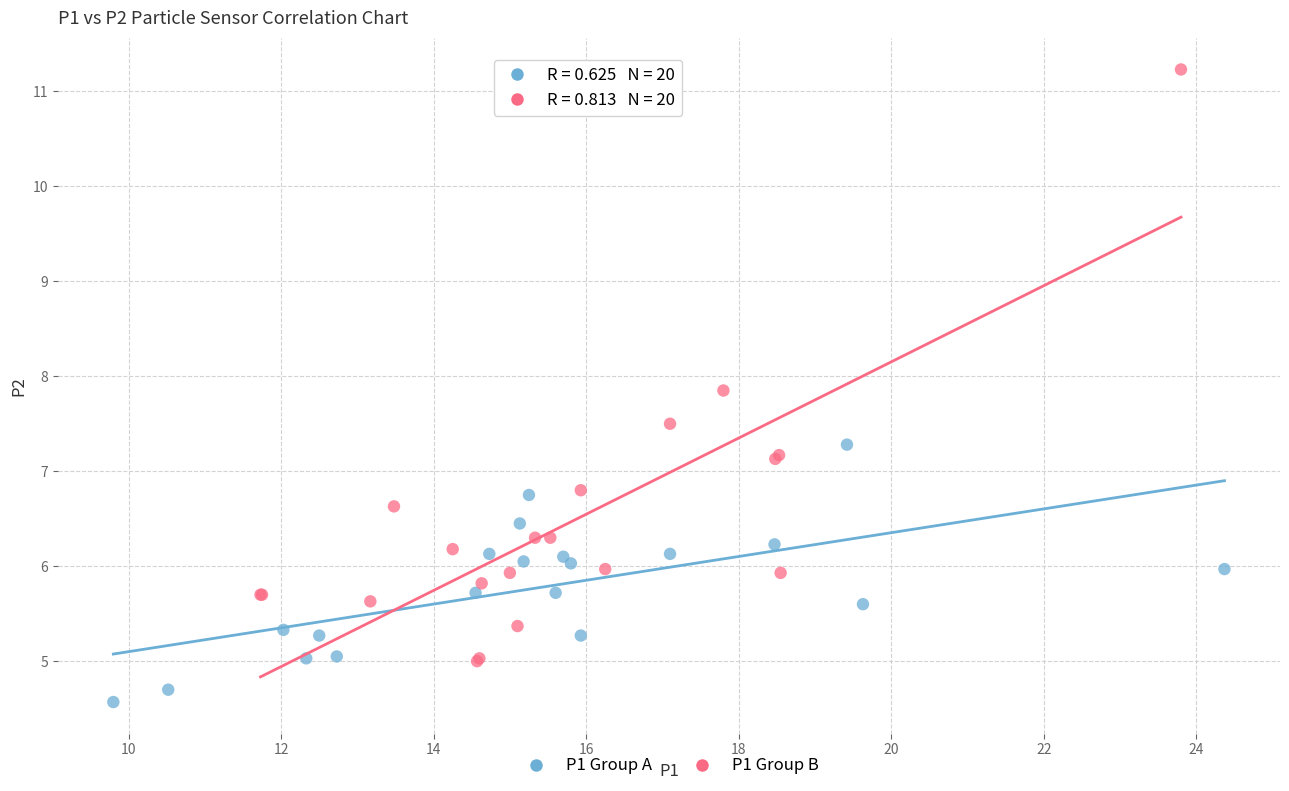

Which series has the largest Y range (max minus min)?

P1 Group B